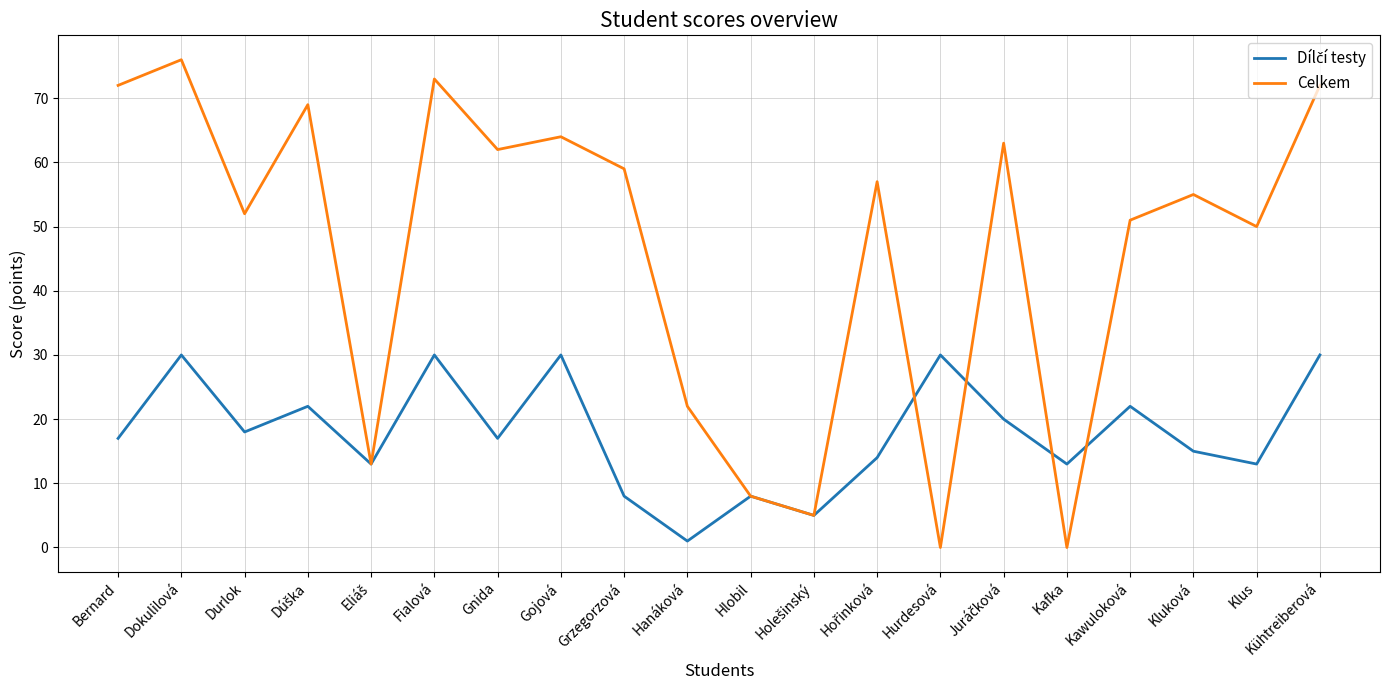

How many values in the Celkem series are below 57?

10